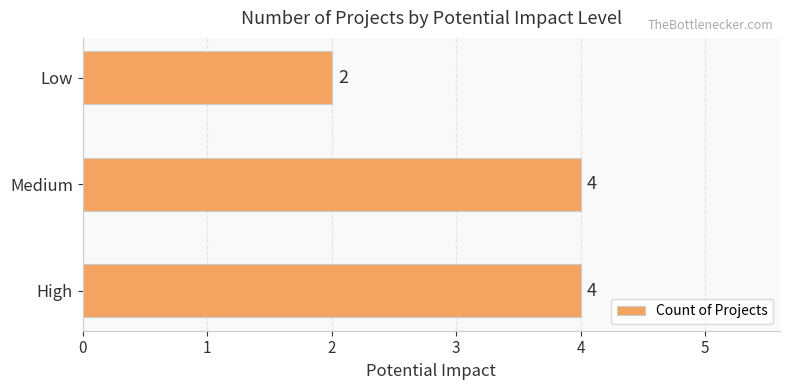

Reading bottom to top, list all the values displayed in this chart.

4	4	2